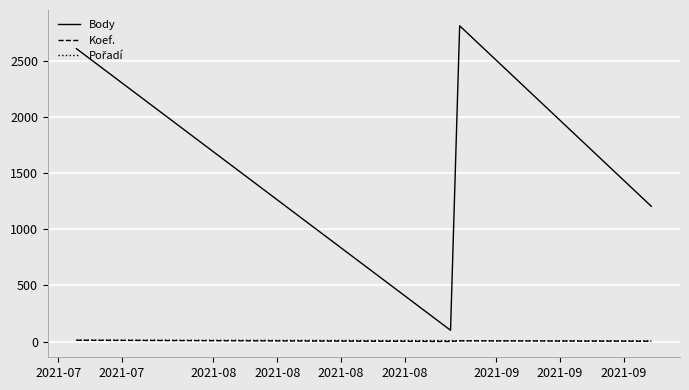

True or false: Body and Koef. intersect in this chart.

False